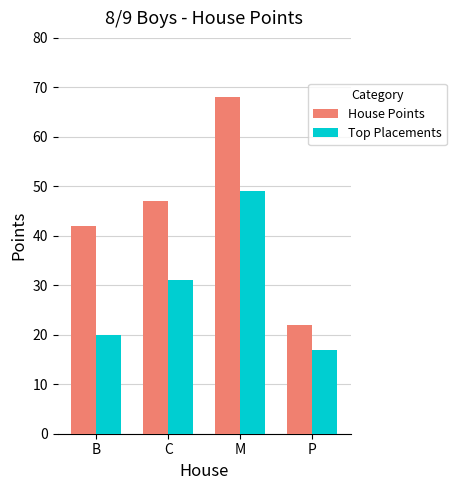

Reading left to right, extract all data points from this chart.

House Points: B=42	C=47	M=68	P=22
Top Placements: B=20	C=31	M=49	P=17